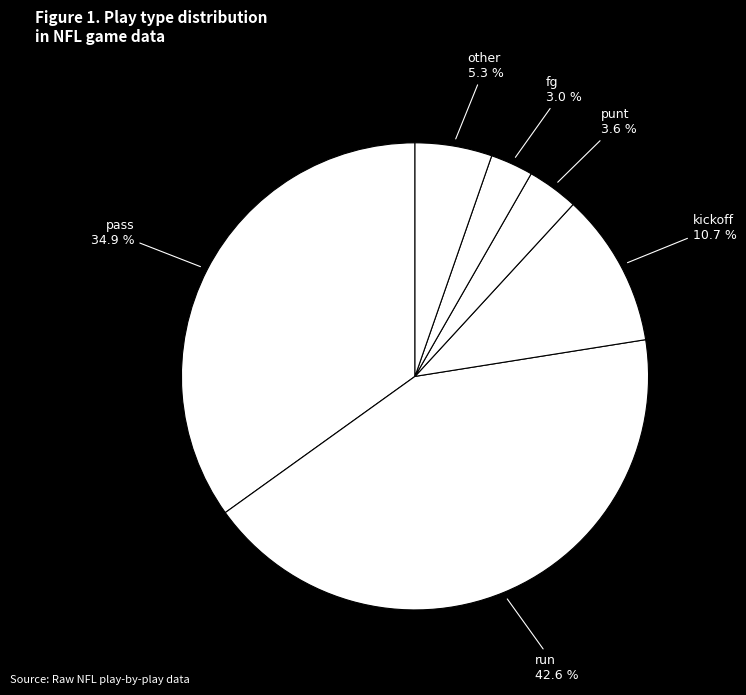

How many segments does this pie chart have?

6